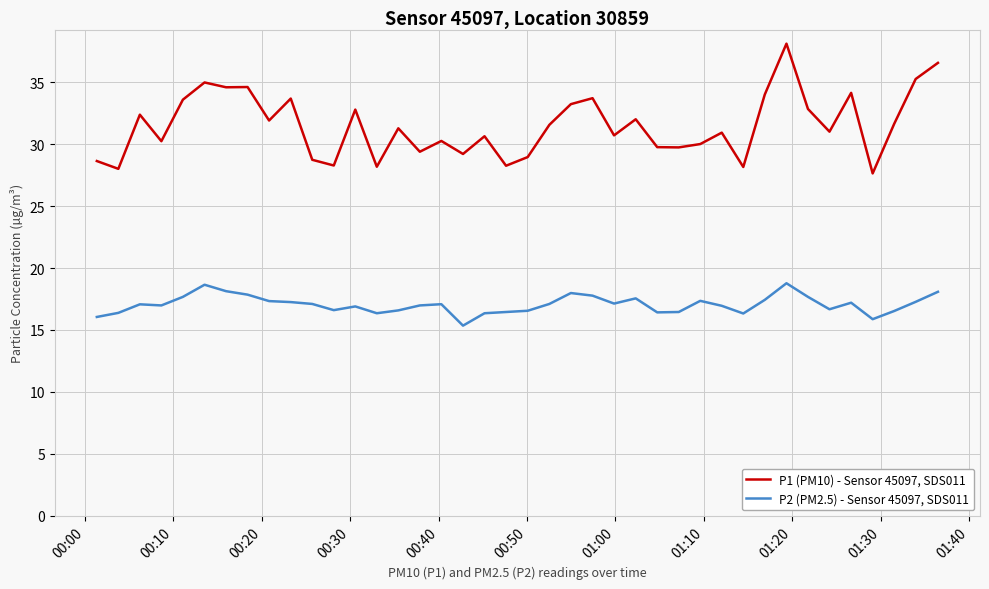

What is the lowest value of the P1 (PM10) - Sensor 45097, SDS011 series?

27.6